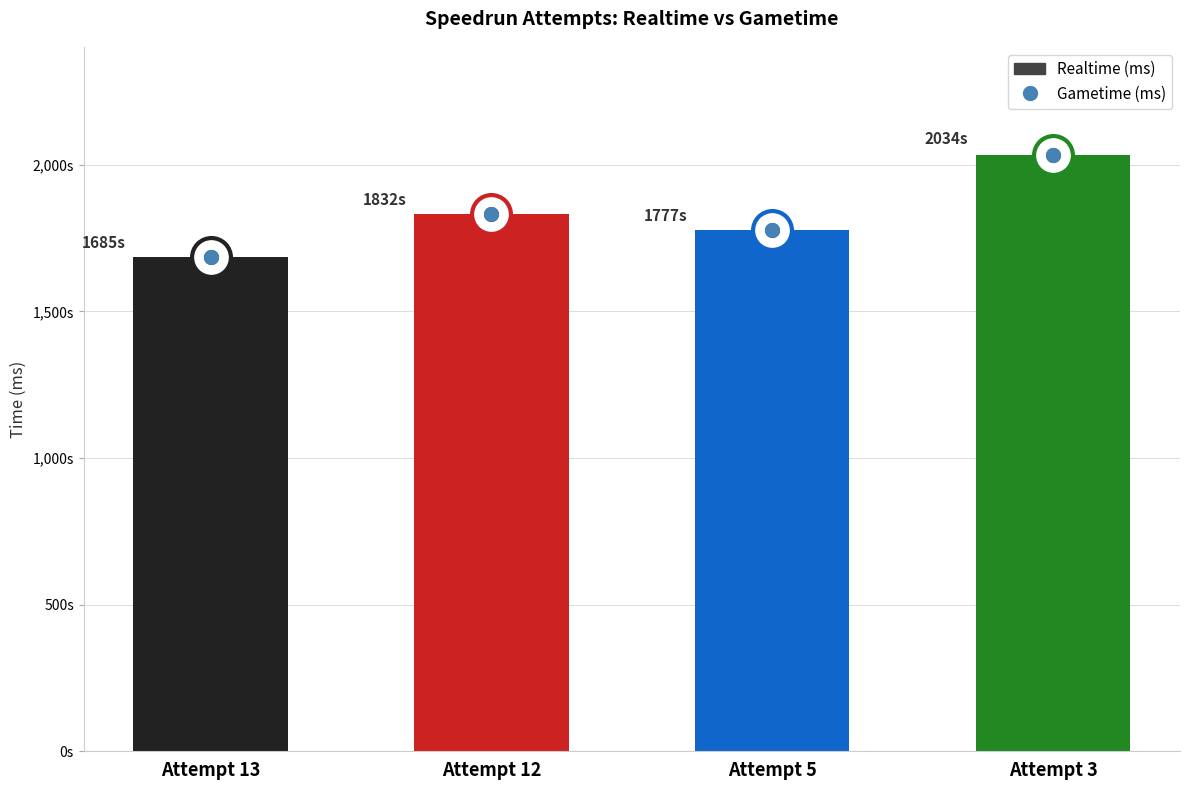

Rank the categories by value from lowest to highest.

Attempt 13, Attempt 5, Attempt 12, Attempt 3